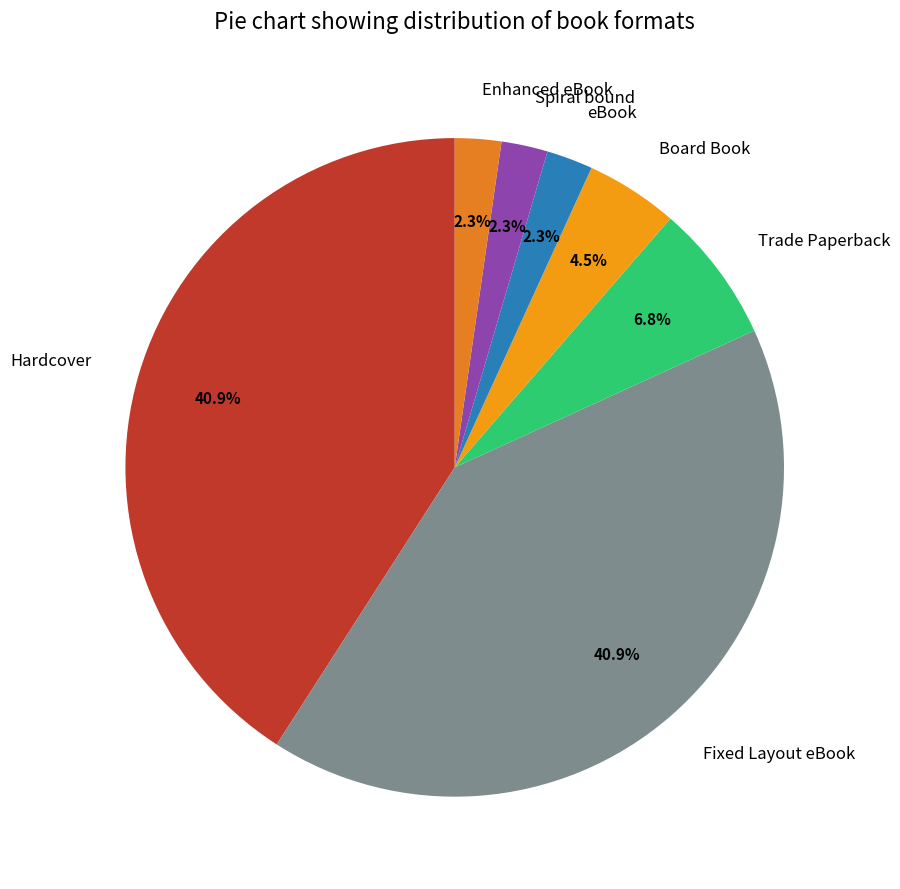

The Spiral bound slice represents 2% of the pie. True or false?

True